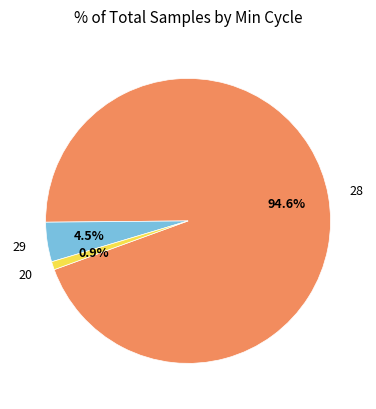

To the nearest percent, what percentage of the pie is 28?

95%